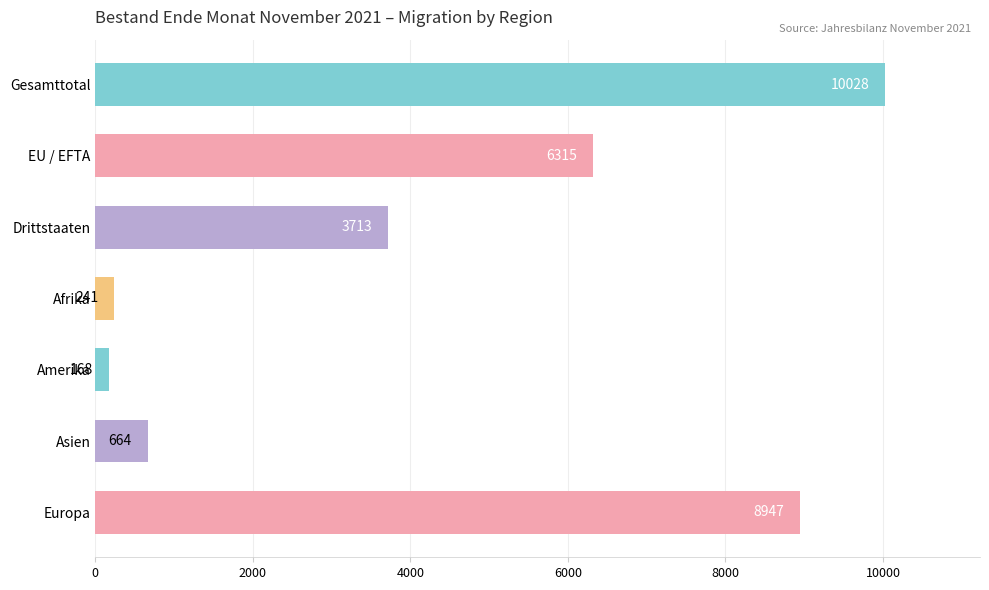

At which category does the chart reach its minimum across all series?

Amerika